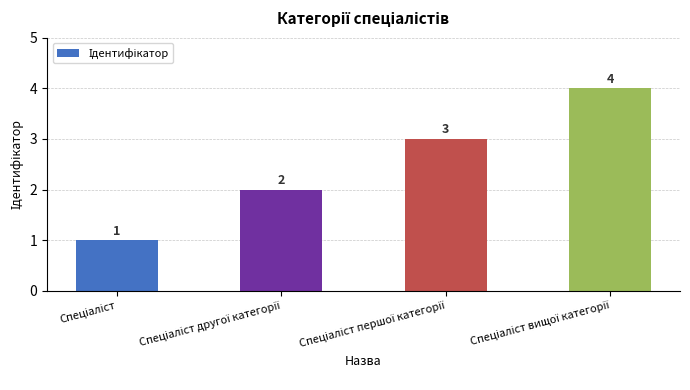

Count the values in the range 2 to 4.

3